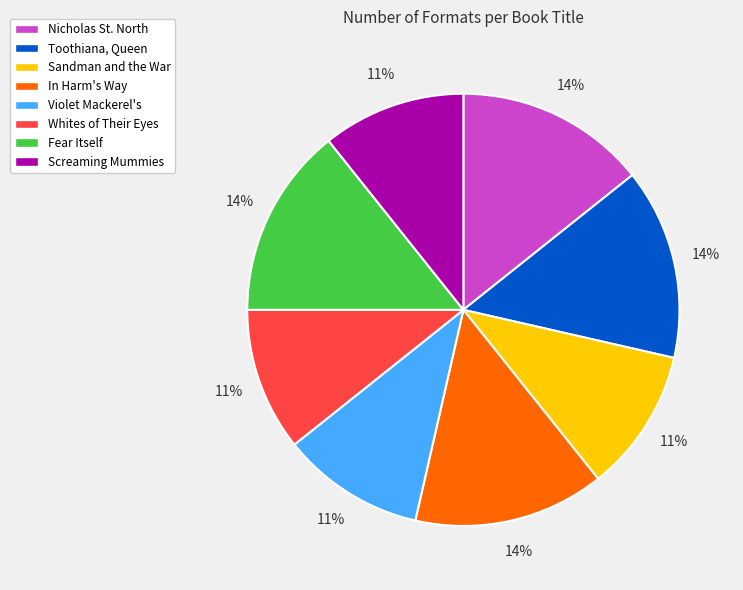

Is Fear Itself the majority of the pie?

No